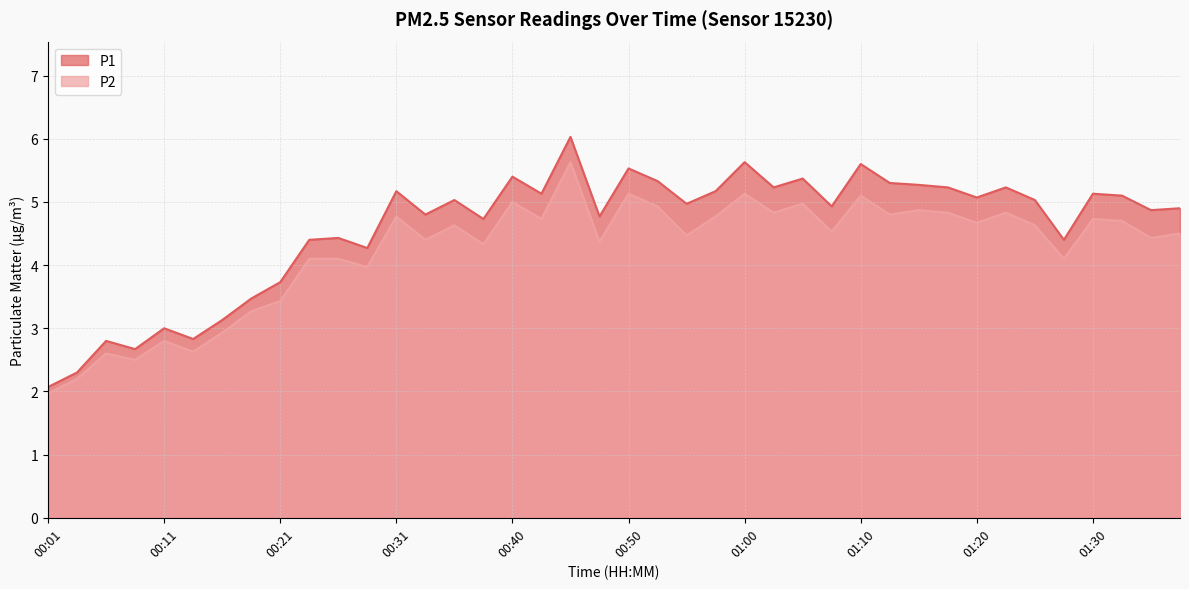

Which series has the largest total across all categories?

P1